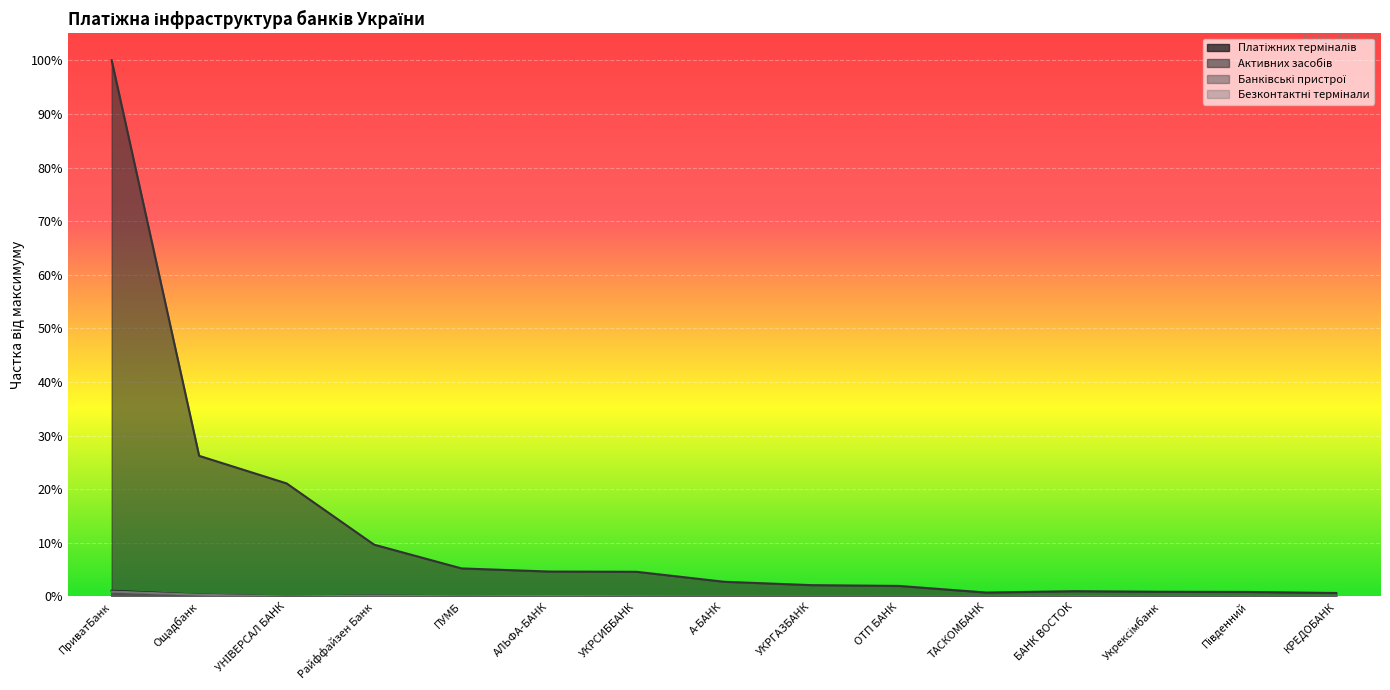

Rank the series by their maximum value, from lowest to highest.

Банківські пристрої, Безконтактні термінали, Платіжних терміналів, Активних засобів